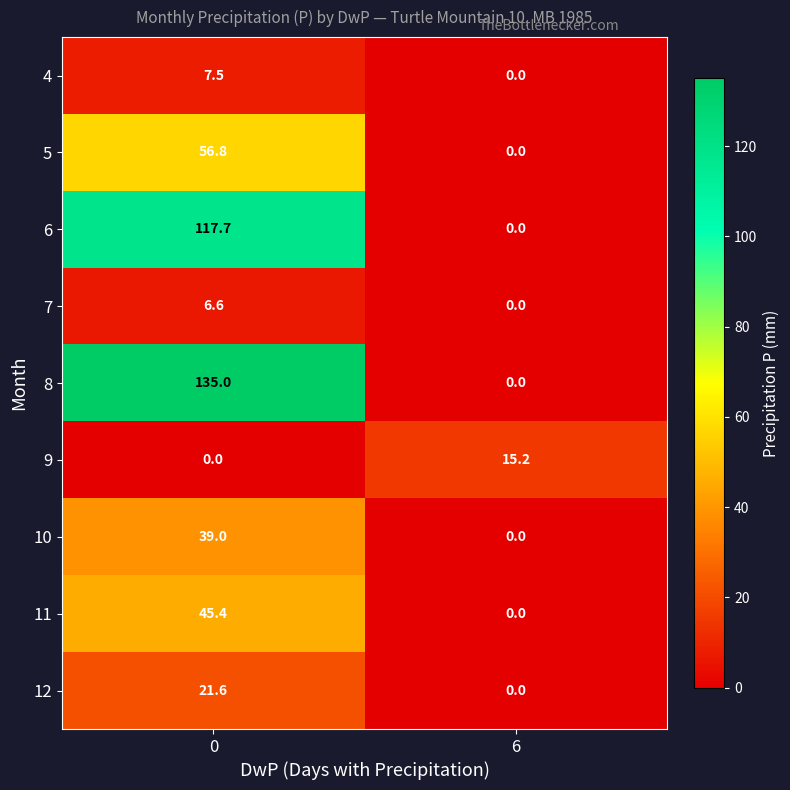

Reading left to right, list all the values displayed in this chart.

4: 0=7.5	6=0.0
5: 0=56.8	6=0.0
6: 0=117.7	6=0.0
7: 0=6.6	6=0.0
8: 0=135.0	6=0.0
9: 0=0.0	6=15.2
10: 0=39.0	6=0.0
11: 0=45.4	6=0.0
12: 0=21.6	6=0.0